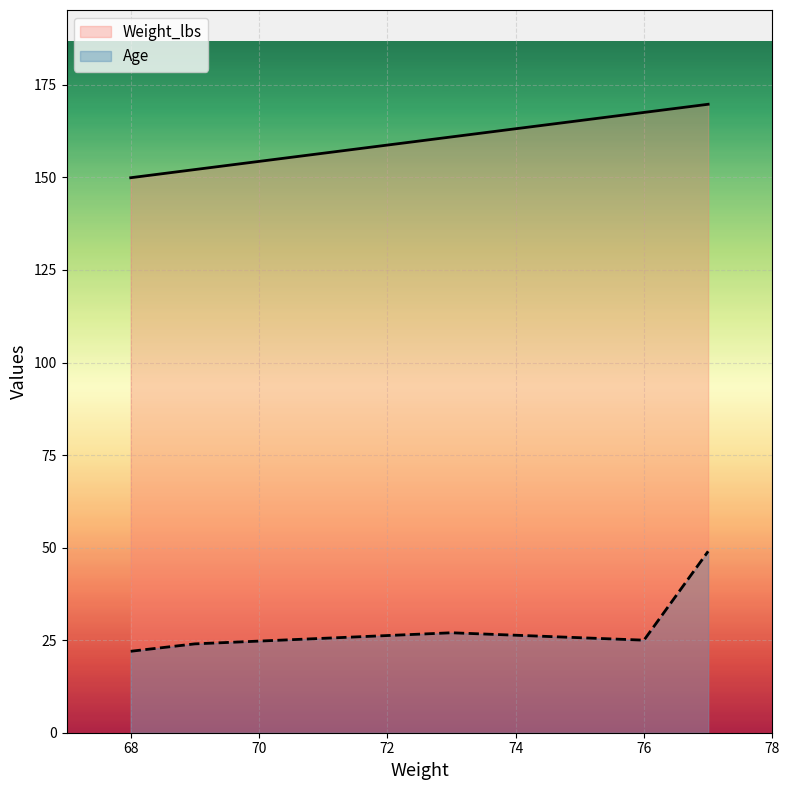

True or false: Age and Weight_lbs intersect in this chart.

False